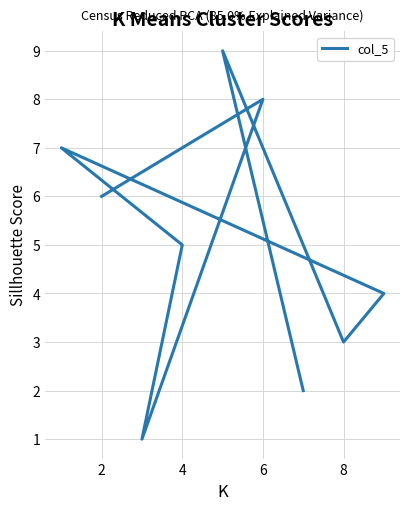

What is the maximum value shown in the chart?

9